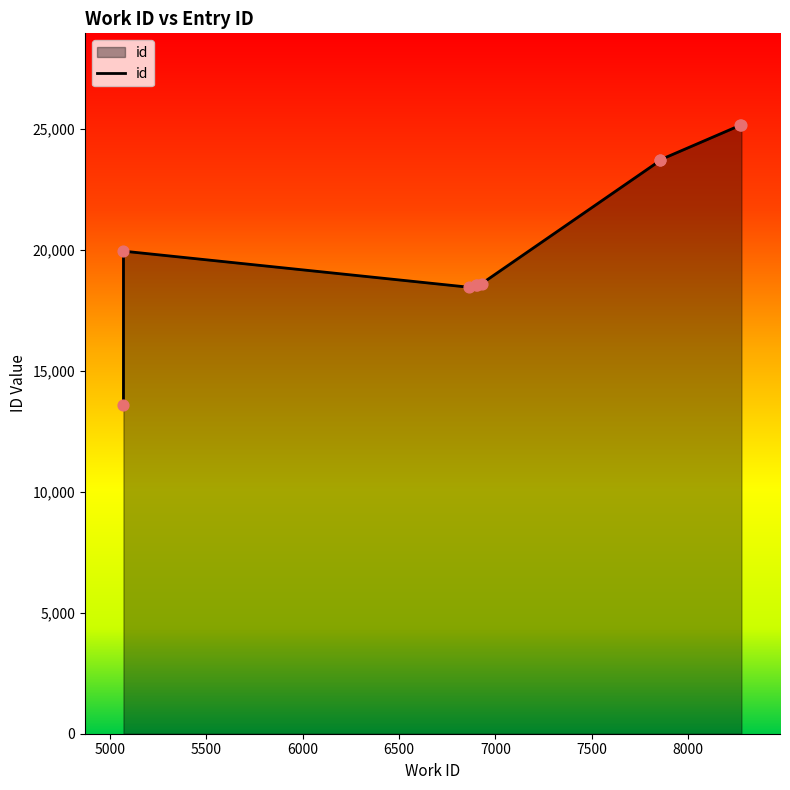

Between 5070 and 6862, which is larger?

6862